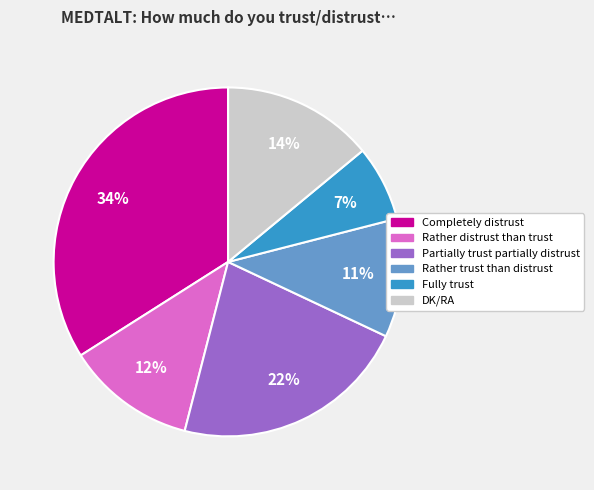

Which category has the smallest portion of the pie?

Fully trust